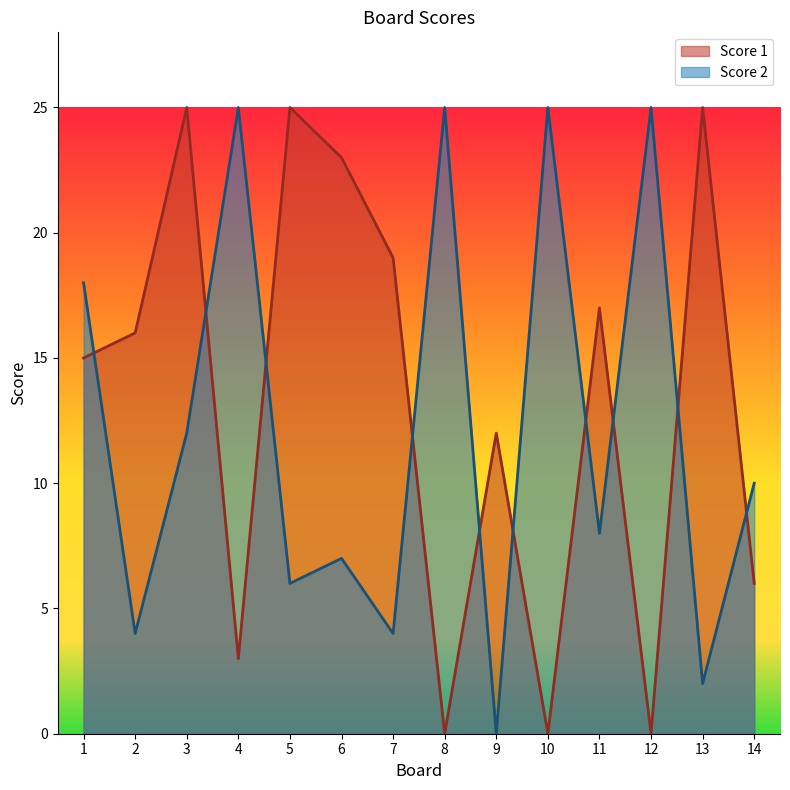

How many lines are shown in the chart?

2